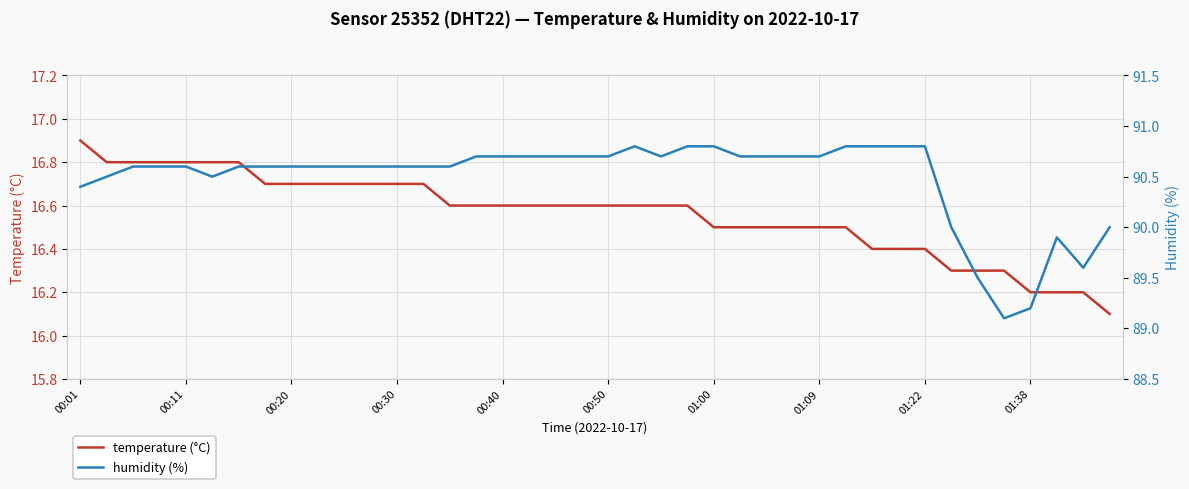

Is the value of humidity (%) at 01:09 greater than the value of temperature (°C) at 00:40?

Yes